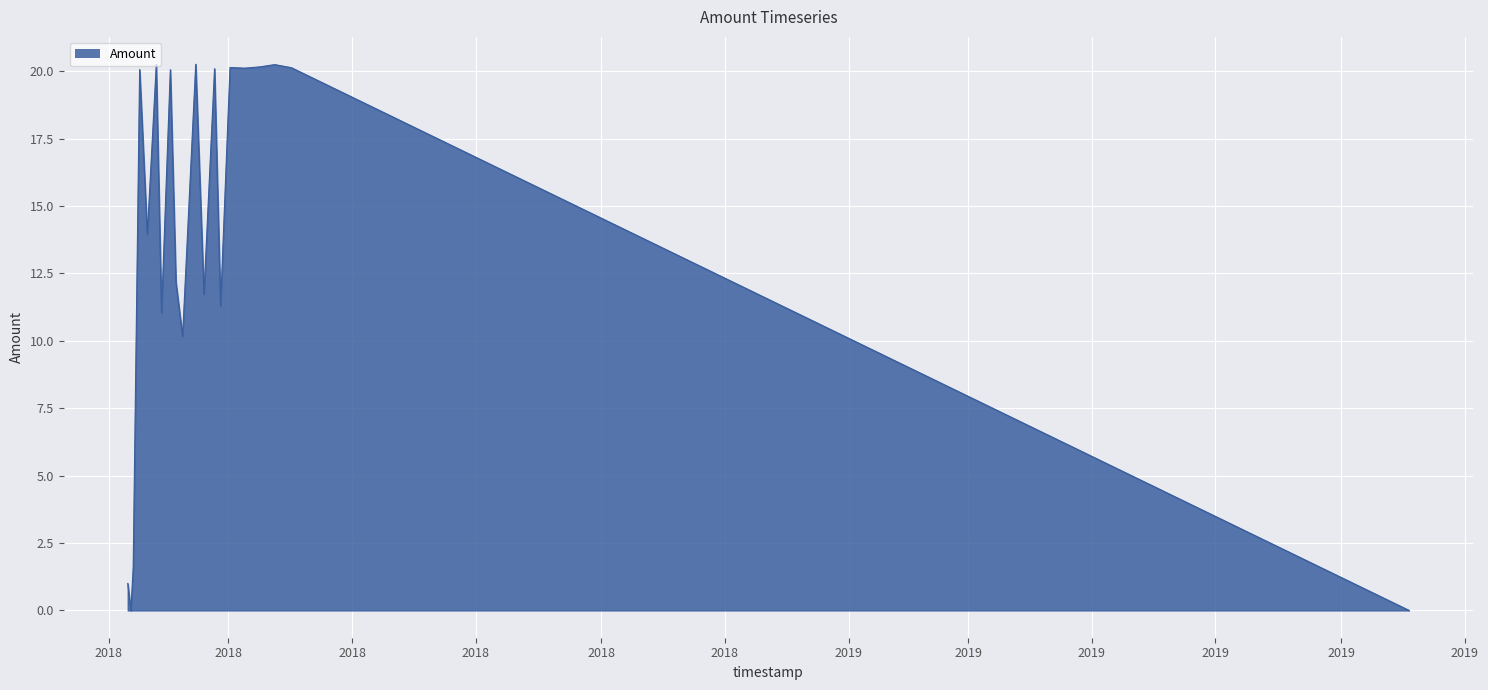

What is the maximum value shown in the chart?

20.3